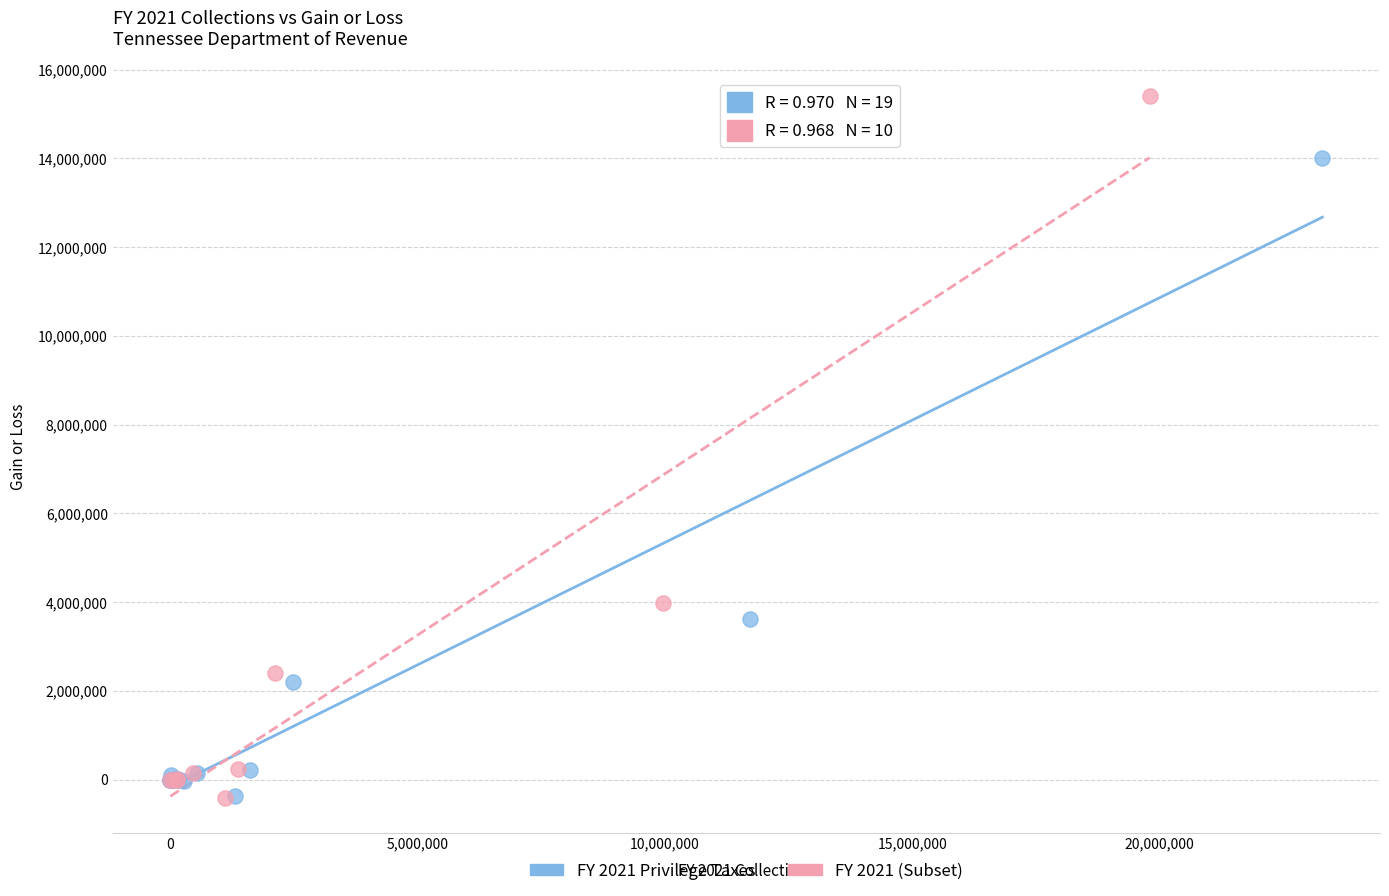

Which series contains the highest Y value?

FY 2021 (Subset)